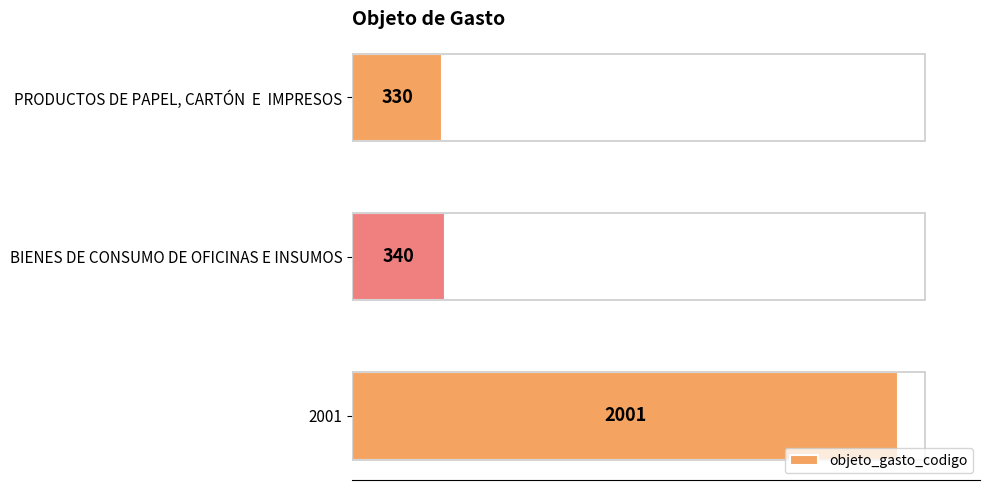

What is the label of the 1st bar from the bottom?

2001